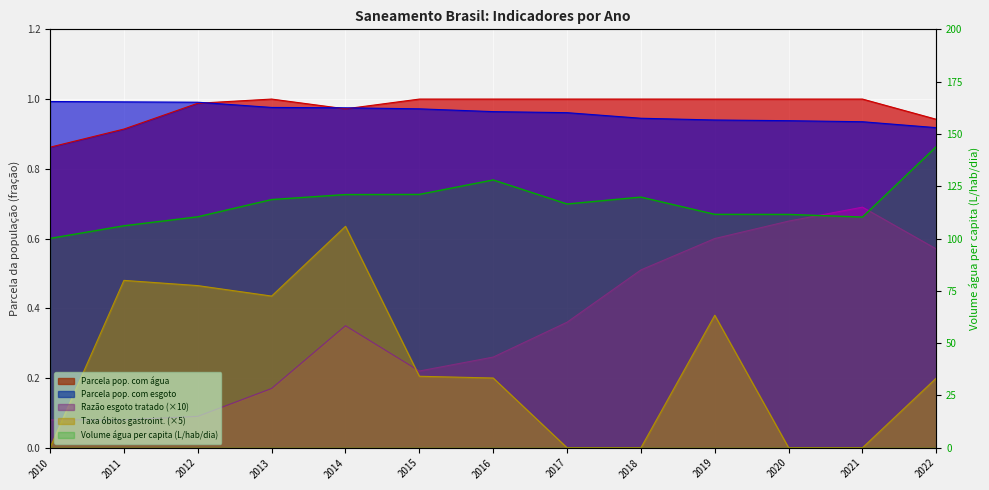

Which series has the largest total across all categories?

Volume água per capita (L/hab/dia)